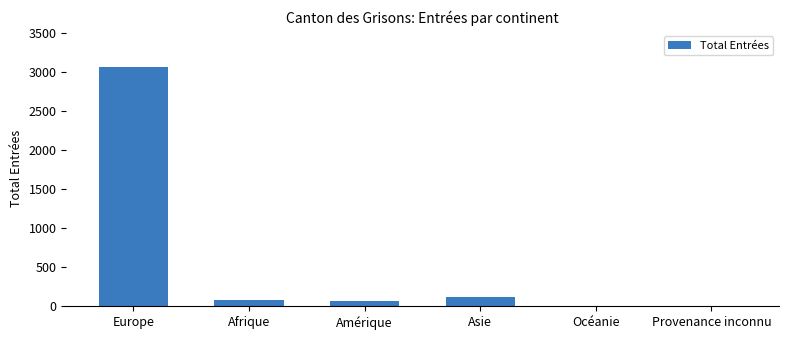

How many categories are shown in the chart?

6